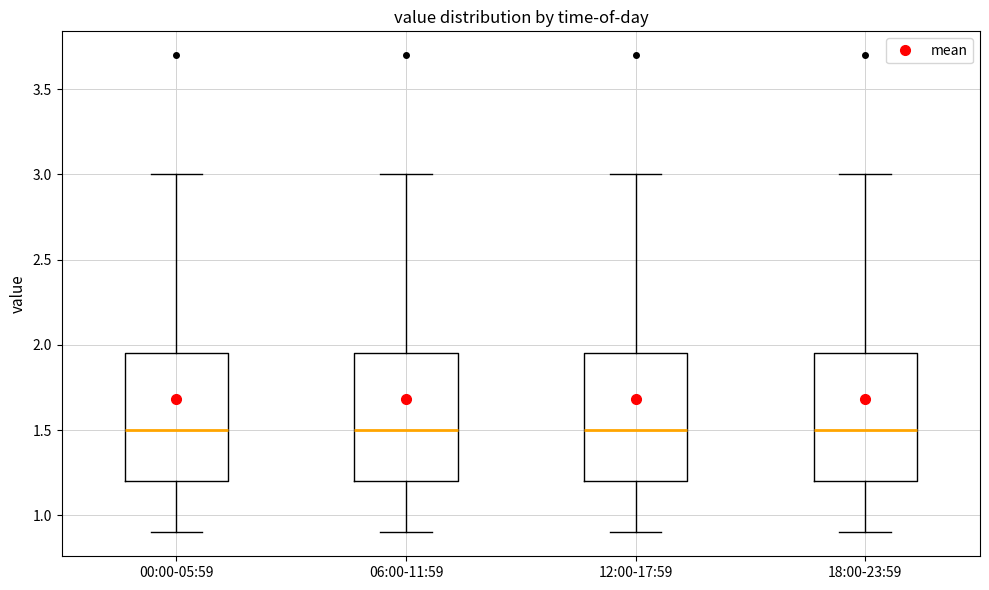

Reading left to right, transcribe this box plot: for each box, give where its median line is, the range the box spans, and where its two whiskers end, as read against the y-axis. The values are not printed on the chart, so give them approximately, as read against the axis.

00:00-05:59: median 1.50, box 1.20 to 1.95, whiskers 0.90 to 3.00
06:00-11:59: median 1.50, box 1.20 to 1.95, whiskers 0.90 to 3.00
12:00-17:59: median 1.50, box 1.20 to 1.95, whiskers 0.90 to 3.00
18:00-23:59: median 1.50, box 1.20 to 1.95, whiskers 0.90 to 3.00